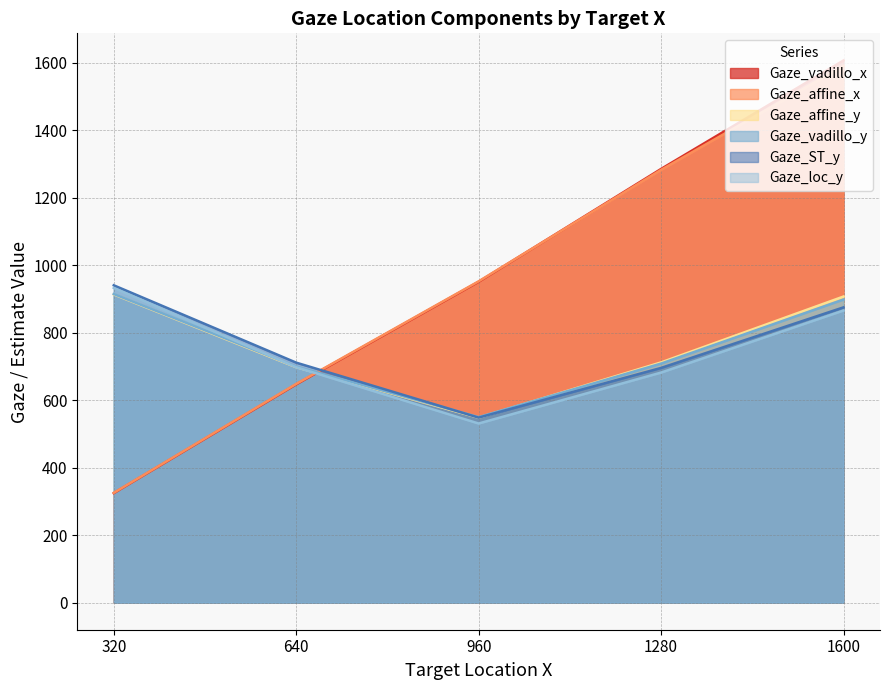

What is the total value across all series at 1600?

6745.8